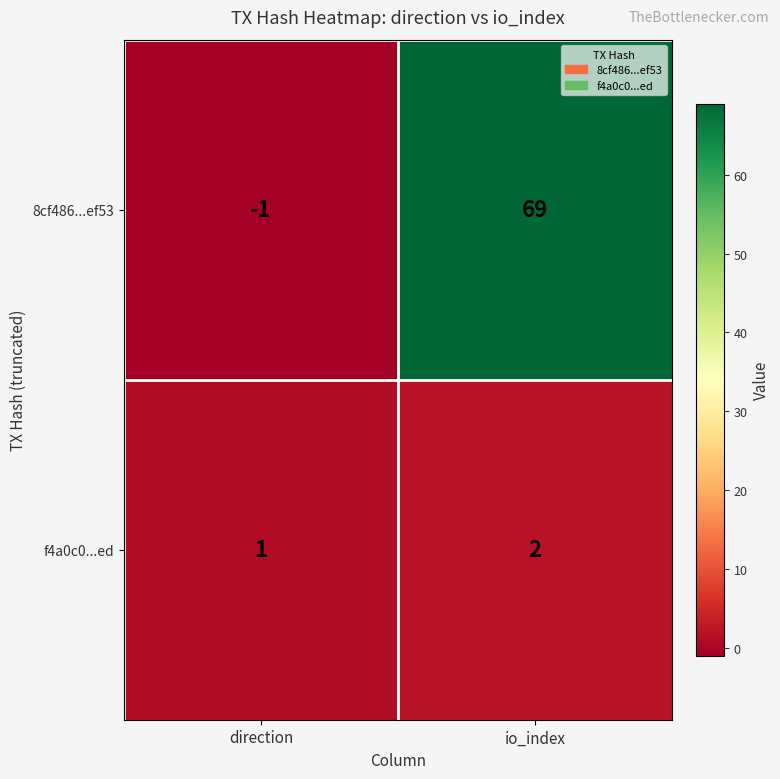

How many negative values does the 8cf486...ef53 series have?

1